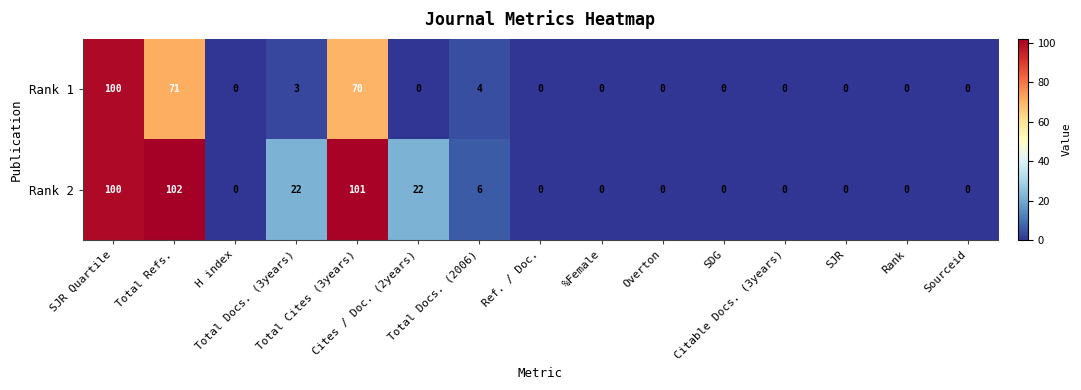

At how many categories does at least one series exceed 26?

3